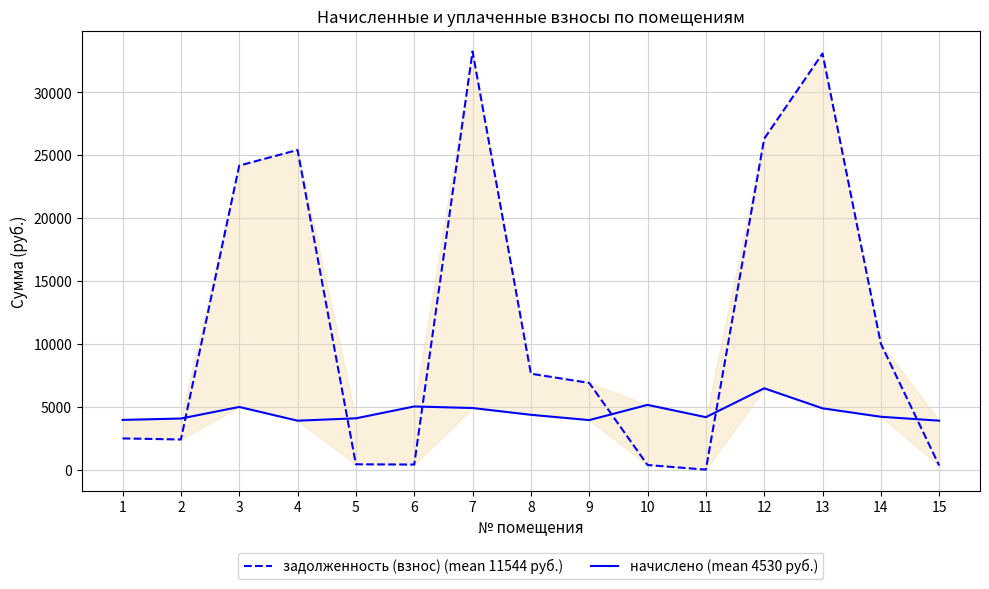

At how many categories does at least one series exceed 8142?

6